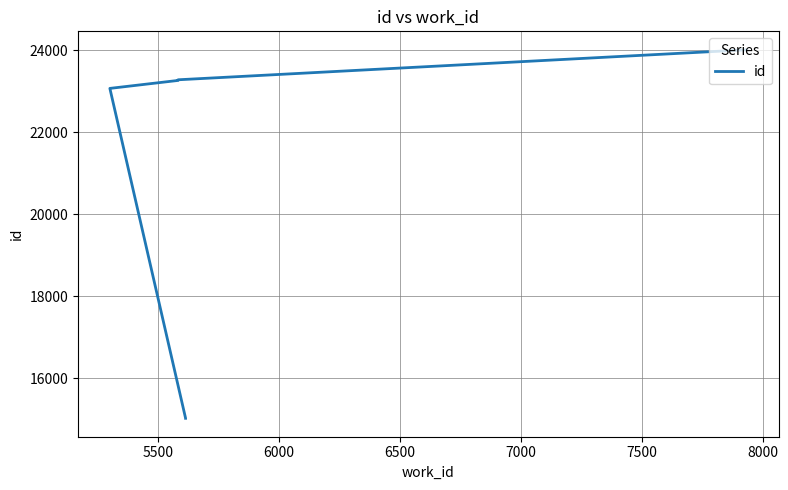

What is the greatest value displayed?

24008